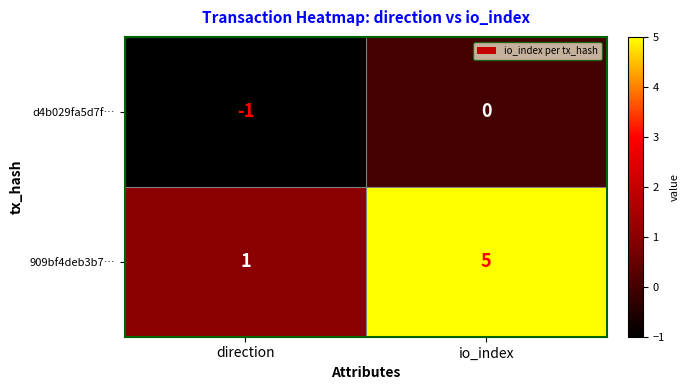

List the series in order of their peak value, highest first.

909bf4deb3b7…, d4b029fa5d7f…